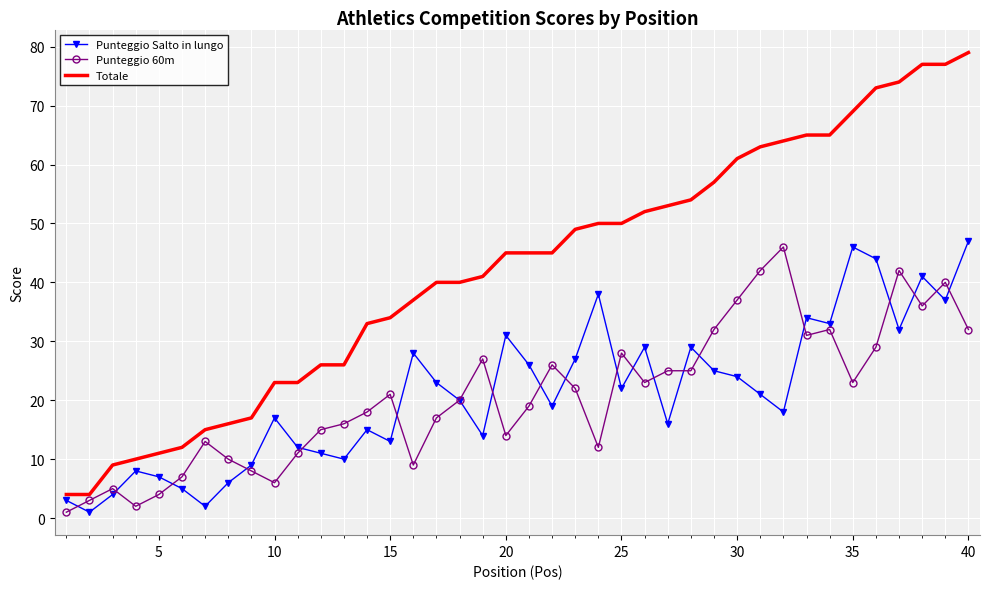

What is the lowest value of the Totale series?

4